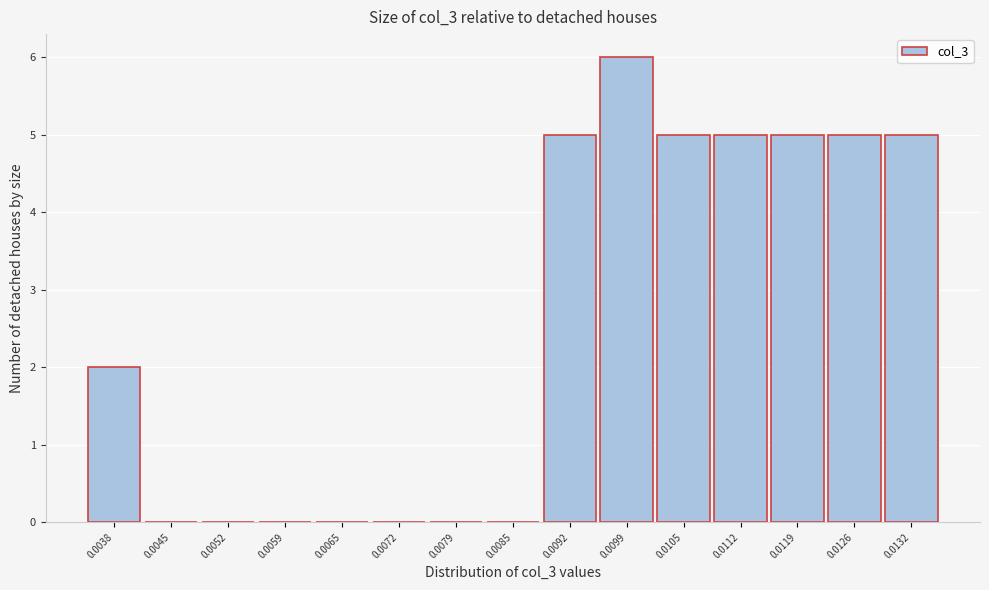

Reading left to right, what are all the values shown in this chart?

0.0038=2	0.0045=0	0.0052=0	0.0059=0	0.0065=0	0.0072=0	0.0079=0	0.0085=0	0.0092=5	0.0099=6	0.0105=5	0.0112=5	0.0119=5	0.0126=5	0.0132=5